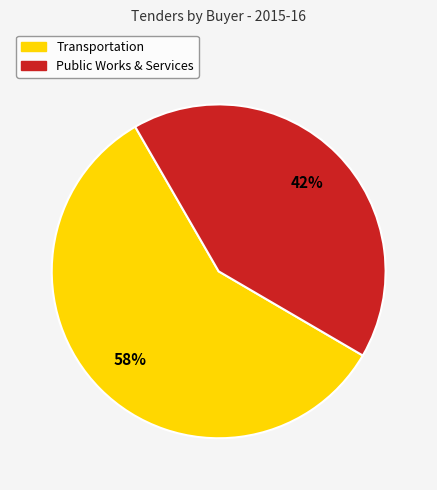

Count the number of slices in the pie.

2